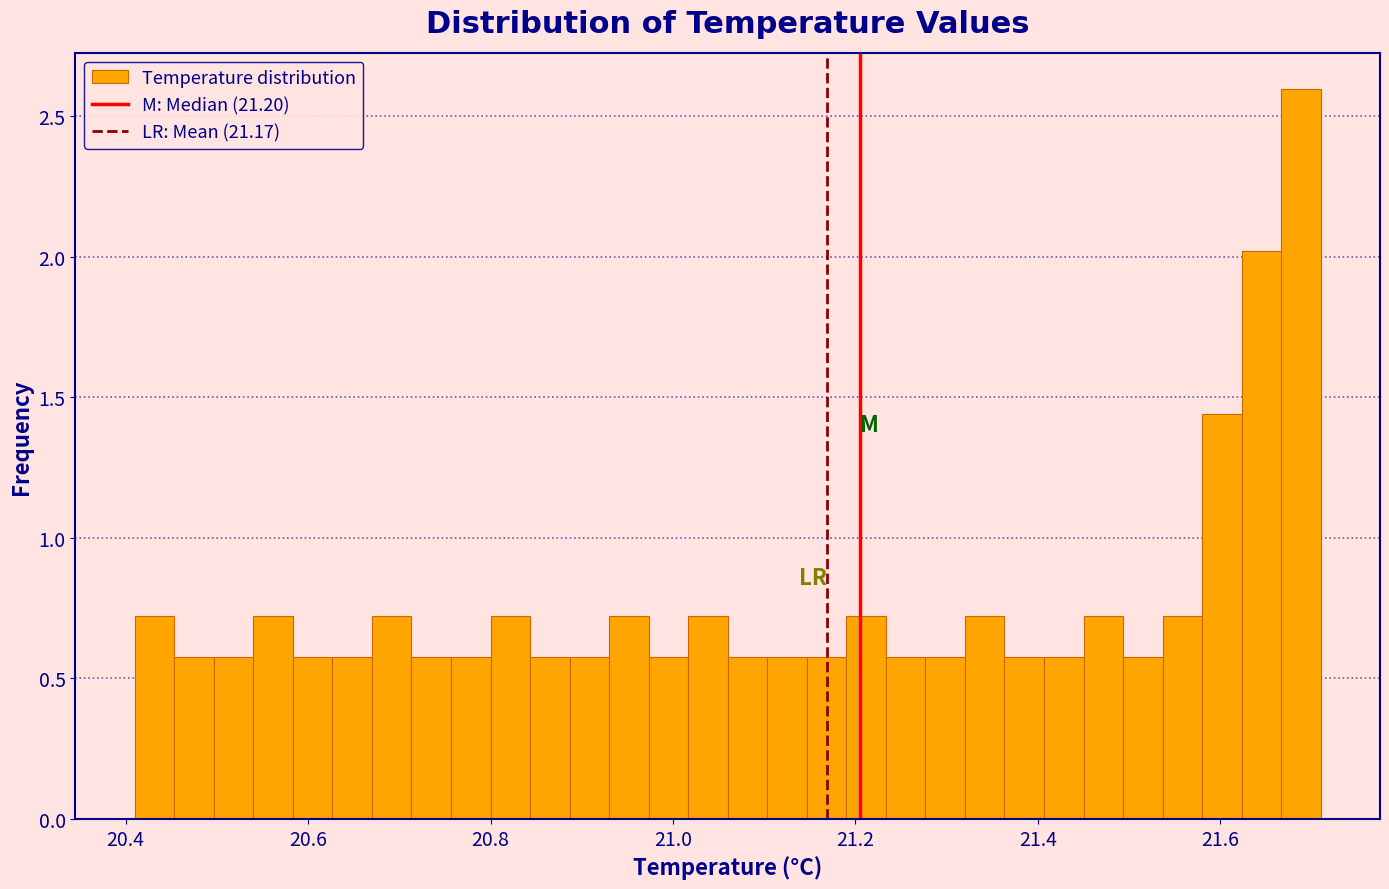

Read against the x-axis, roughly where is the centre of the tallest bar?

21.68